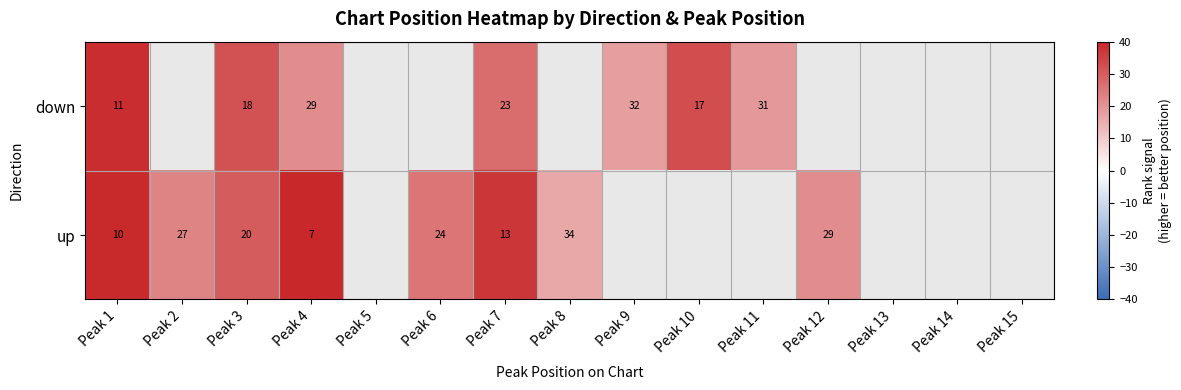

Is the value of up at Peak 1 greater than the value of down at Peak 11?

No